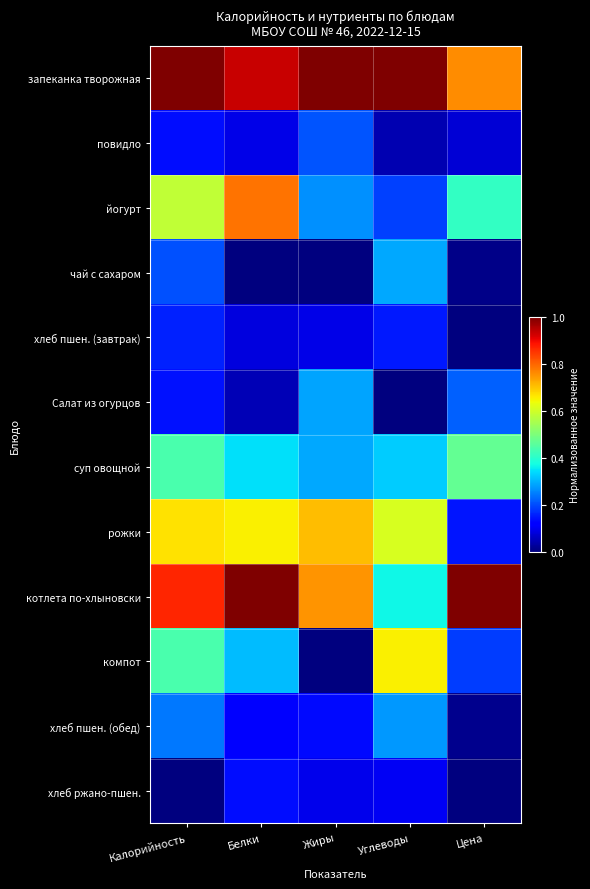

Which has a higher value, Жиры or Белки?

Жиры